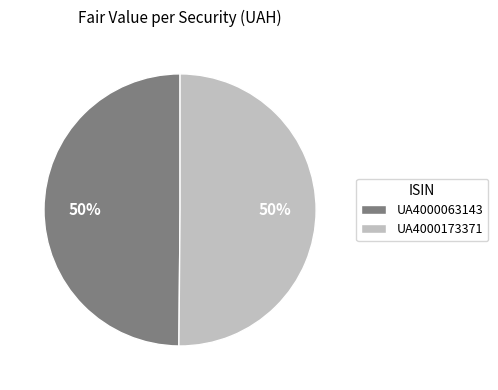

Do UA4000063143 and UA4000173371 together represent more than half of the pie?

Yes